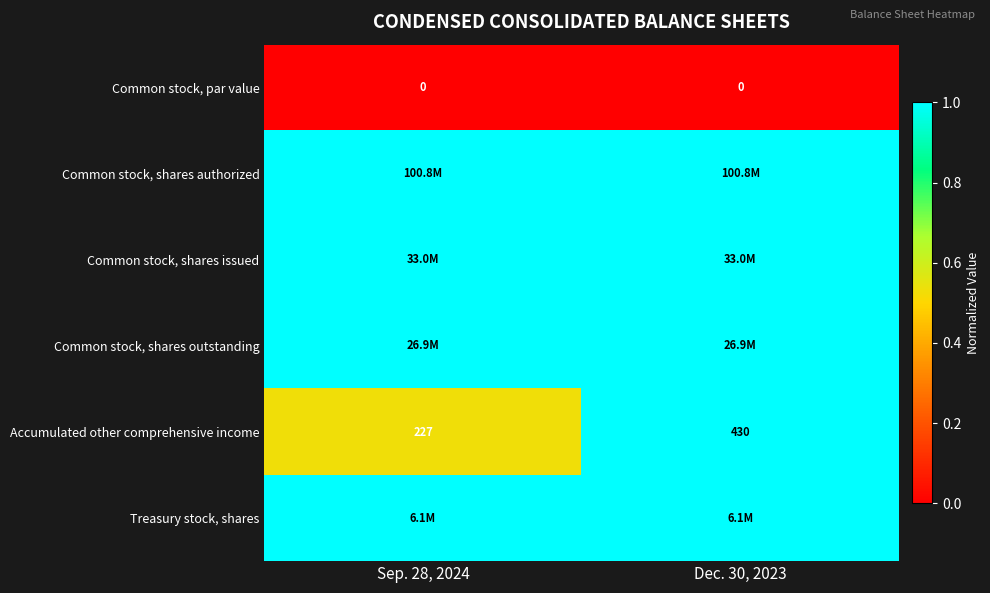

What is the spread (max minus min) of values at Sep. 28, 2024?

1.0